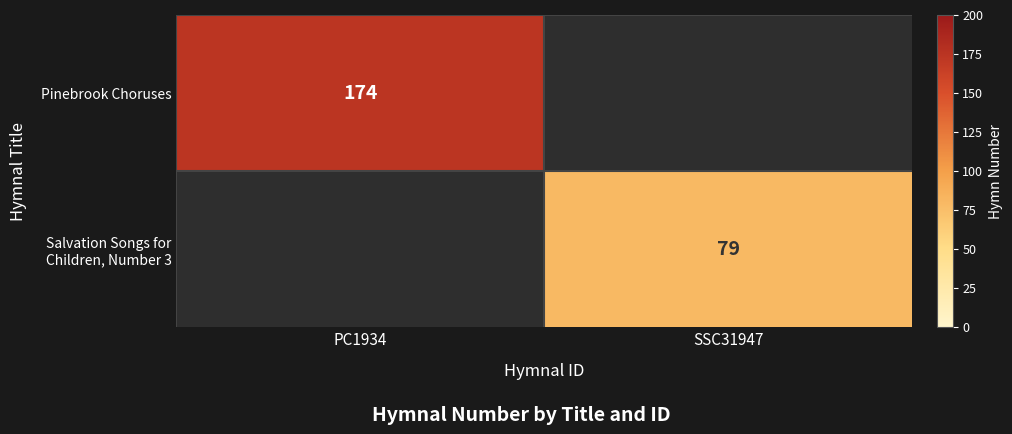

The Pinebrook Choruses series shows 313 at PC1934. True or false?

False